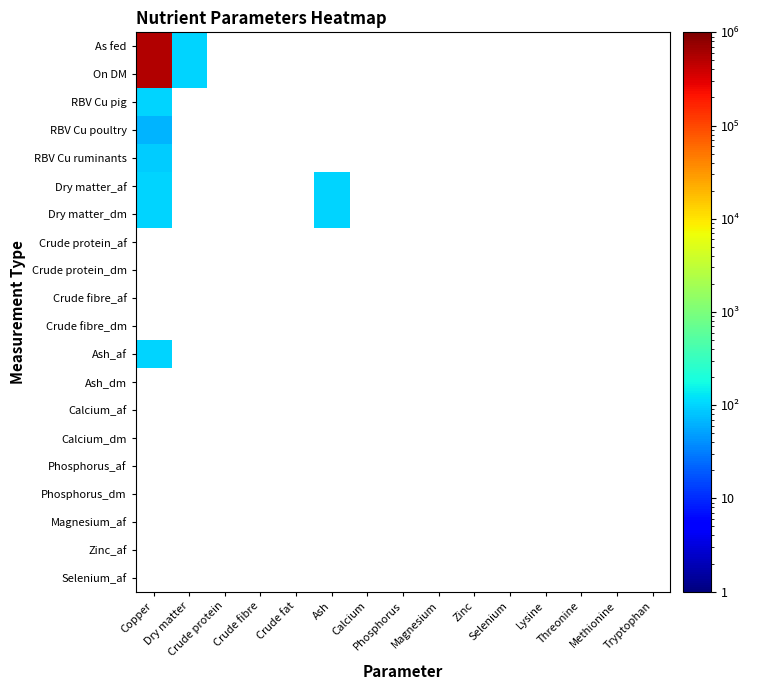

Read the RBV Cu poultry value at Copper.

64.0